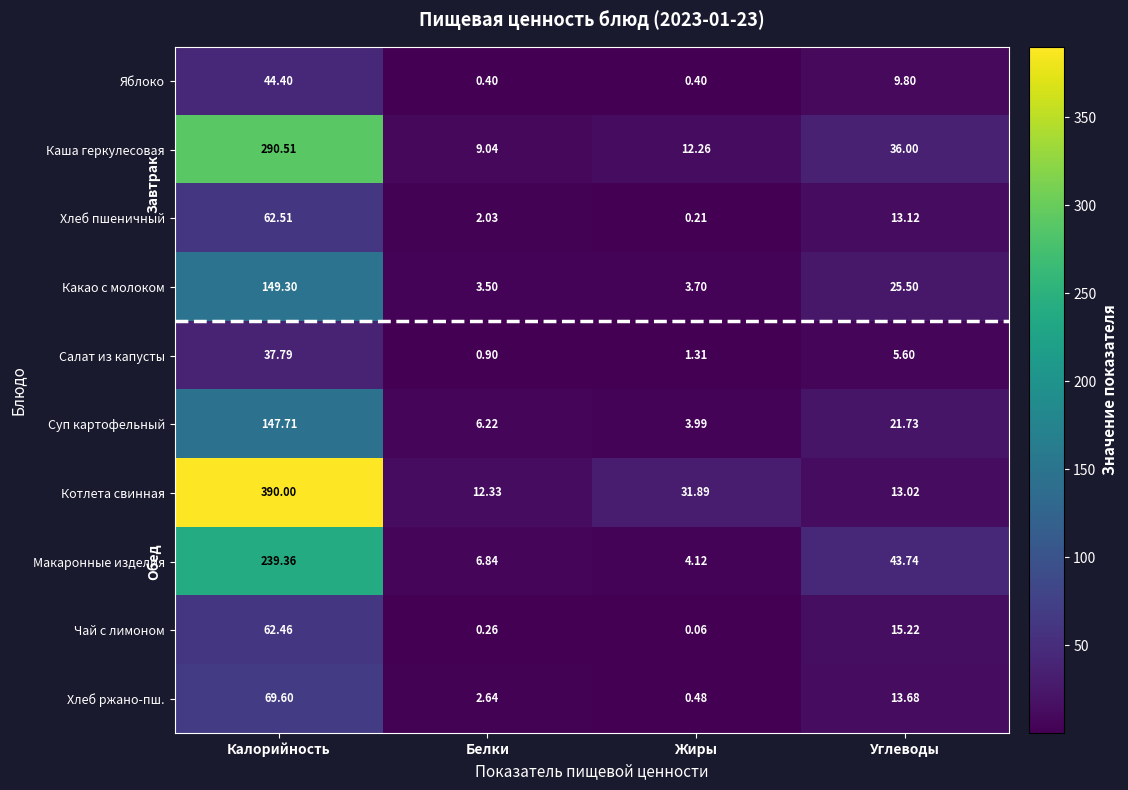

Rank the series by their maximum value, from highest to lowest.

Котлета свинная, Каша геркулесовая, Макаронные изделия, Какао с молоком, Суп картофельный, Хлеб ржано-пш., Хлеб пшеничный, Чай с лимоном, Яблоко, Салат из капусты